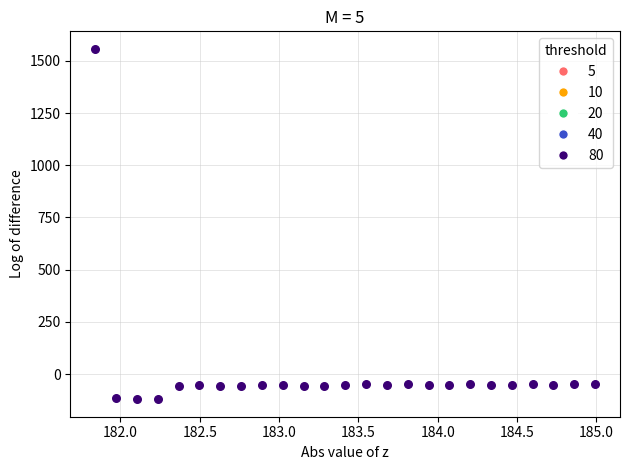

What is the range of X values (max minus min)?

3.1